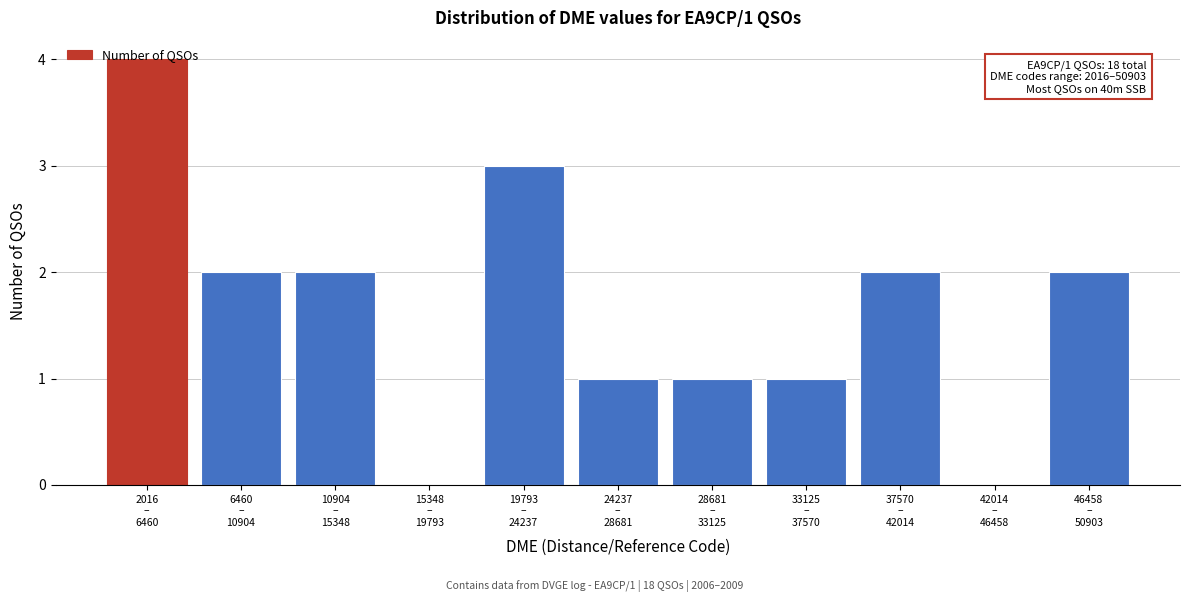

What is the maximum value shown in the chart?

4